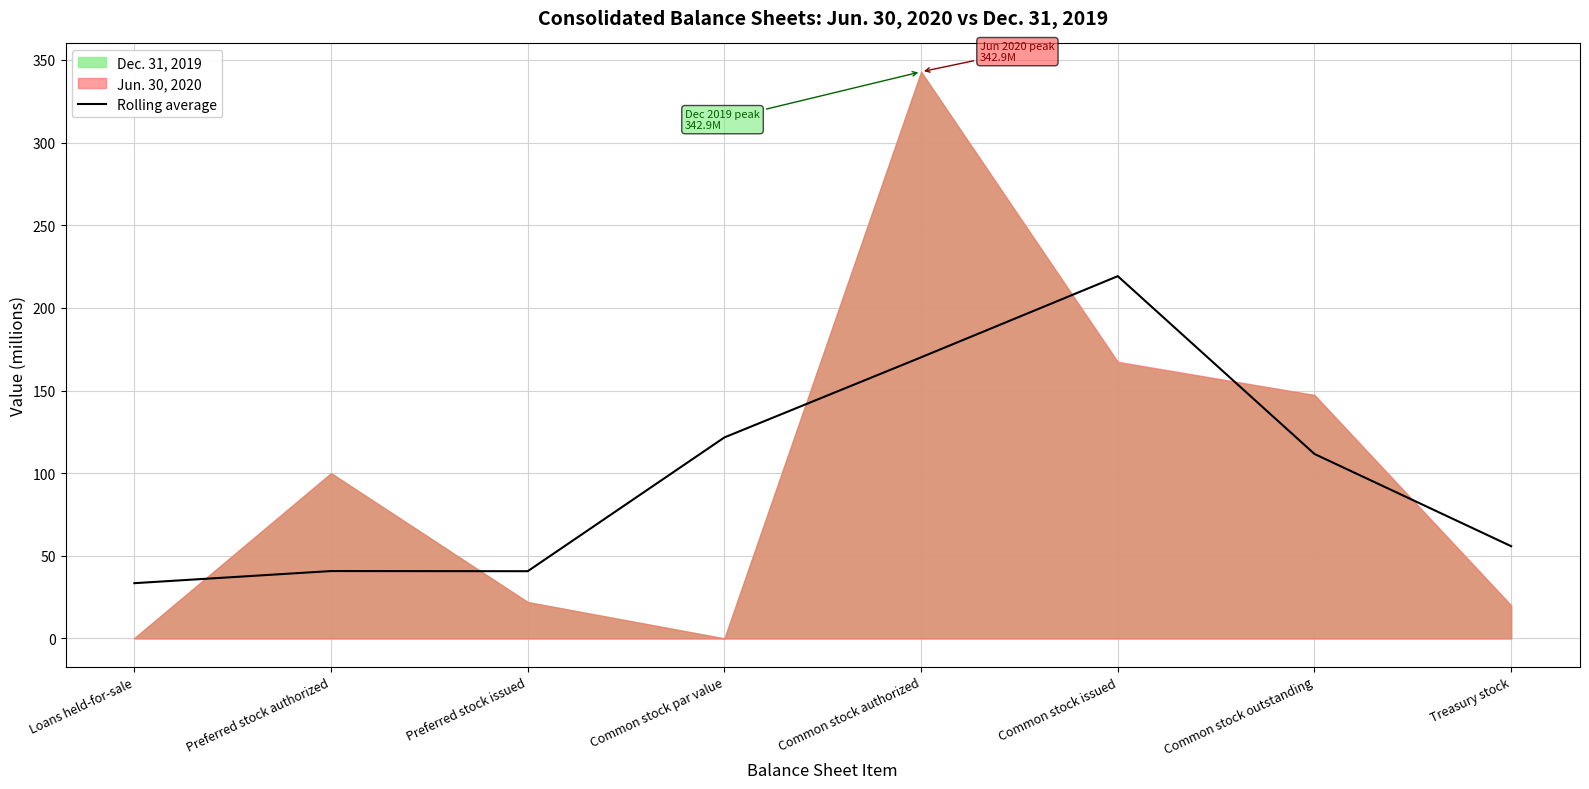

Reading left to right, extract all data points from this chart.

33.4	40.8	40.7	121.6	170.1	219.2	111.6	55.8